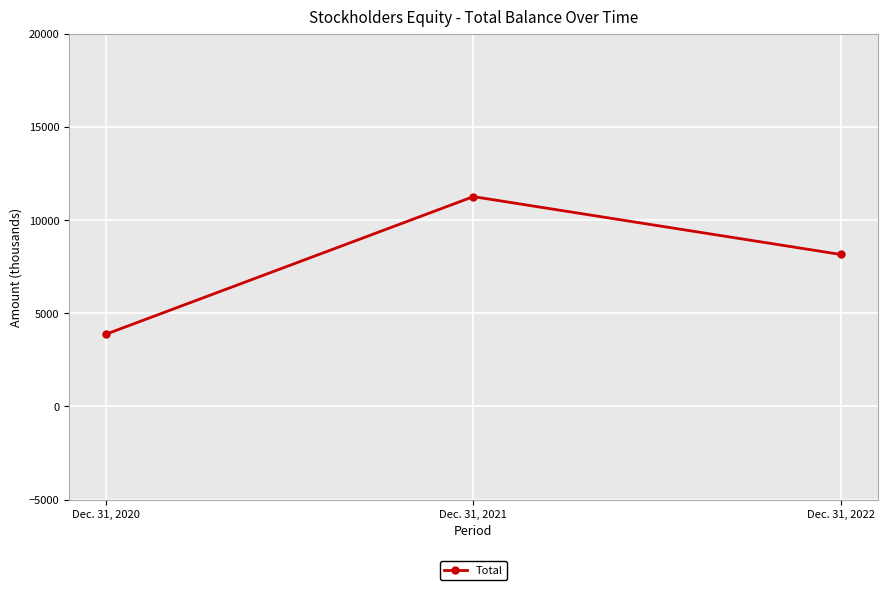

Does the chart display data point markers on the line(s)?

Yes